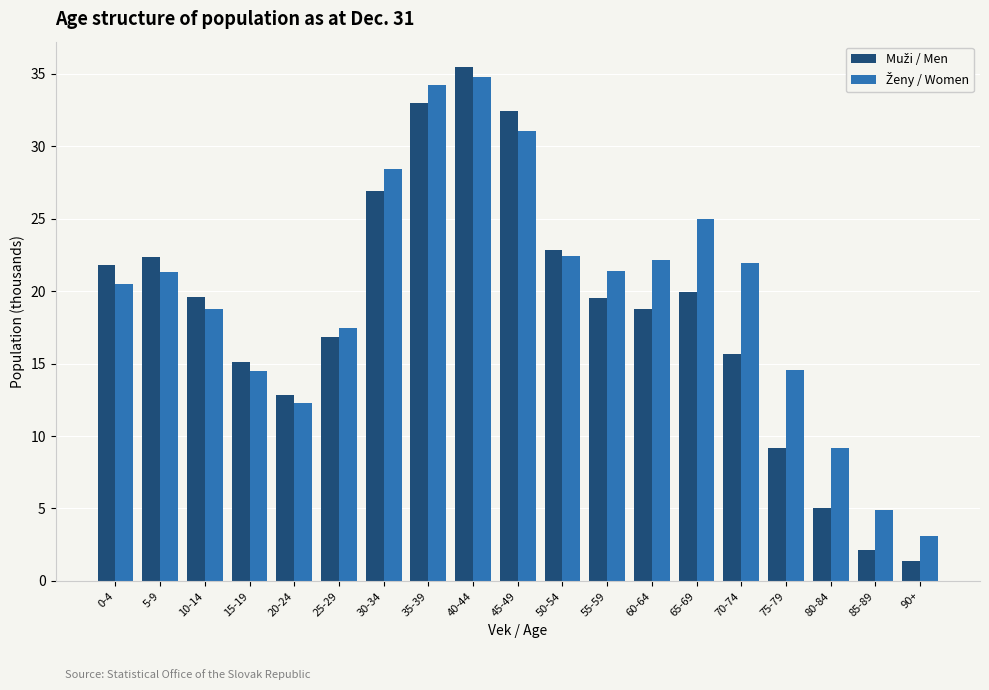

What is the total value across all series at 80-84?

14.2